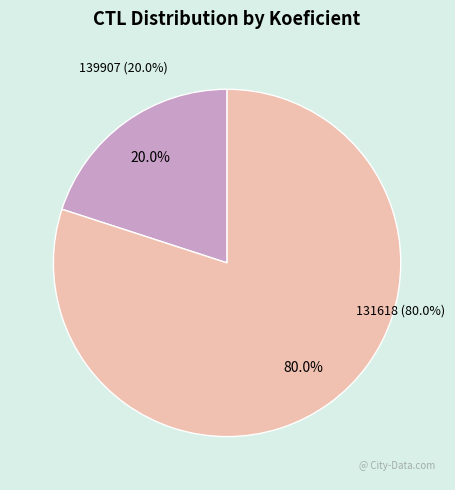

How many slices are in this pie chart?

2